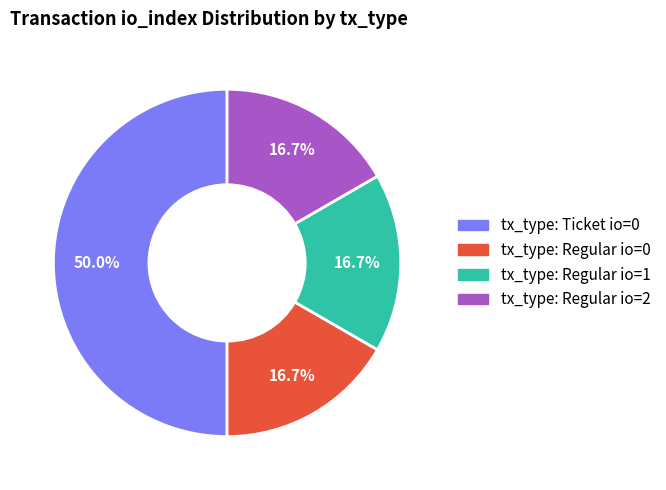

How many segments does this pie chart have?

4